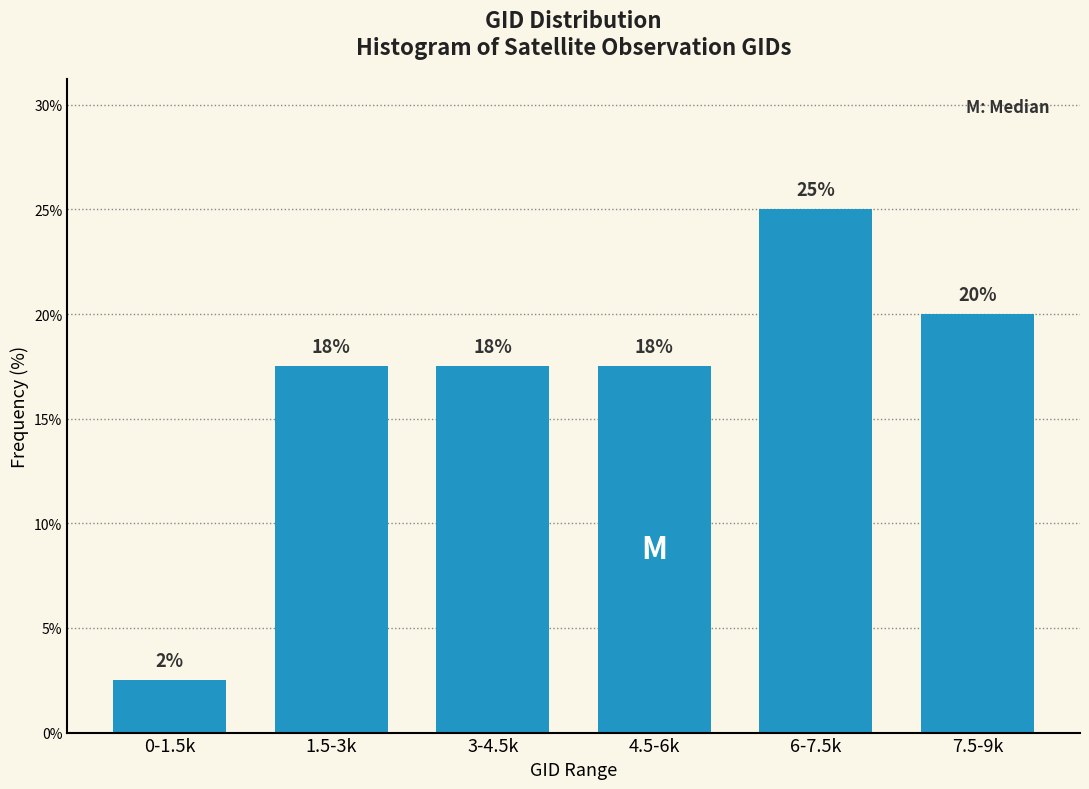

Are the bars horizontal?

No